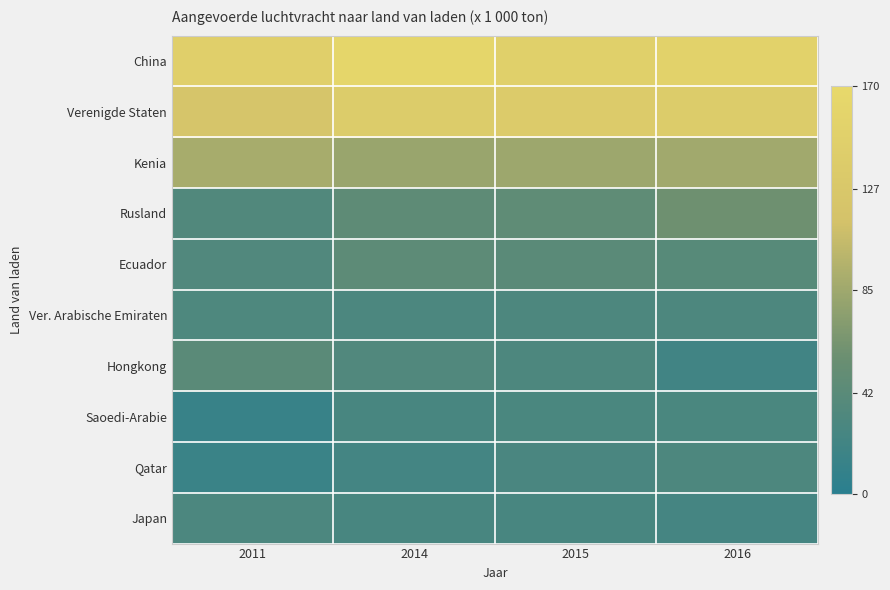

At how many categories does at least one series exceed 90?

4